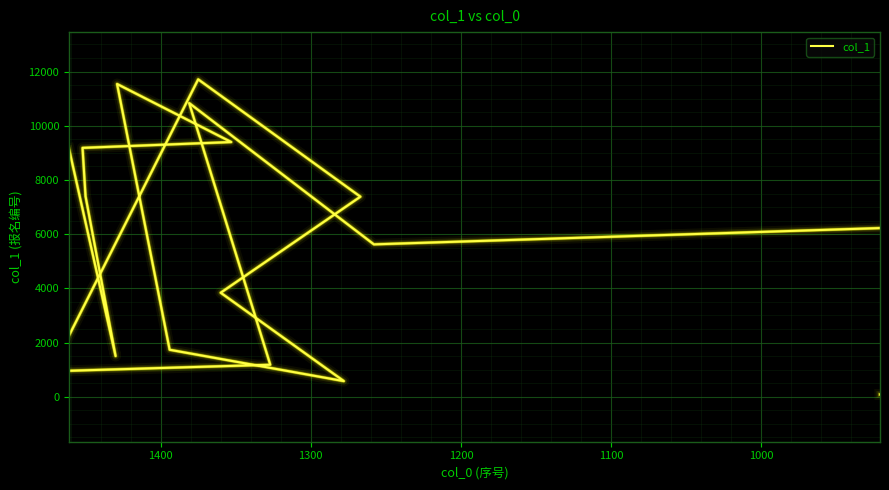

How many points are lower than both their immediate neighbors (excluding endpoints)?

4